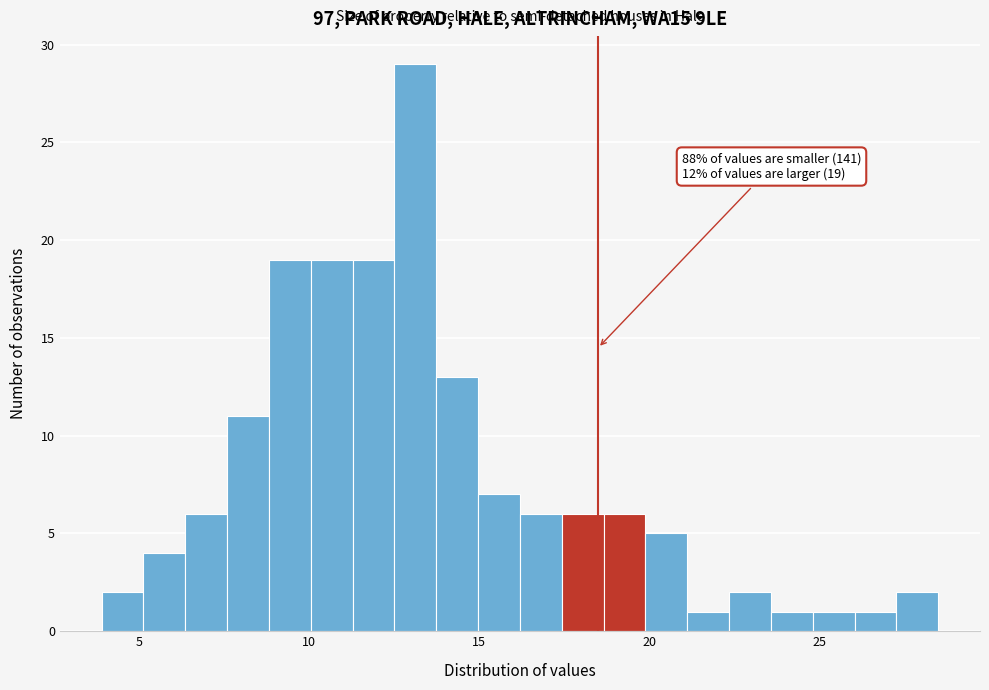

Read against the x-axis, roughly where is the centre of the tallest bar?

13.0